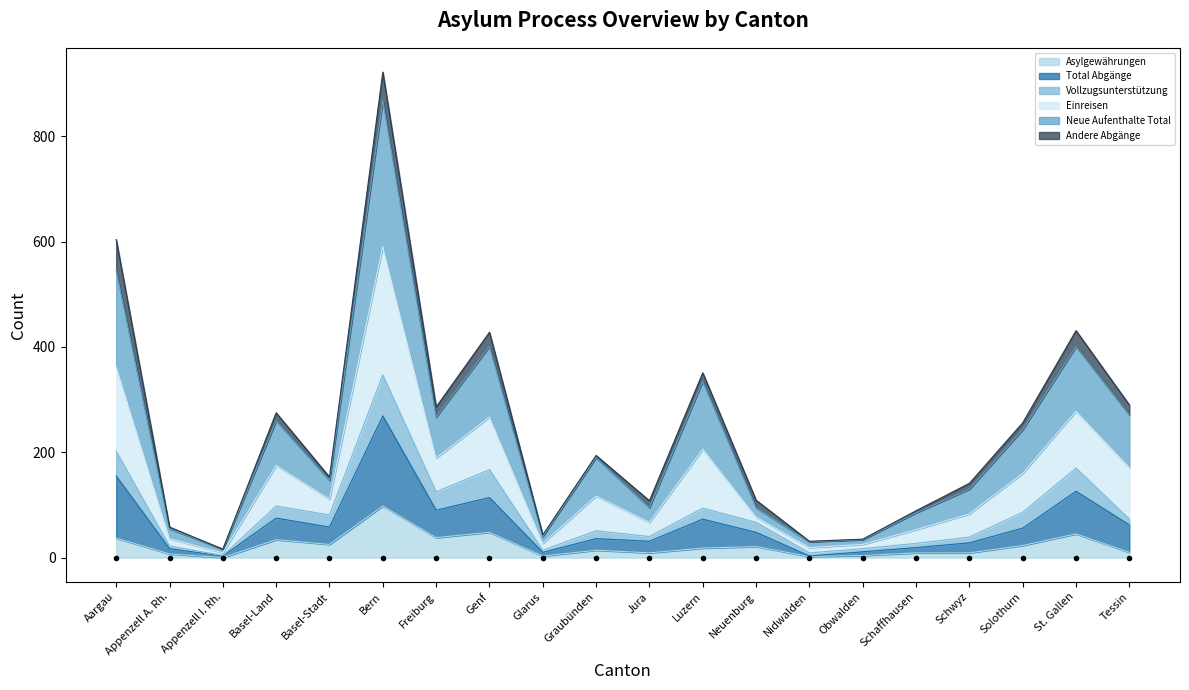

What position from the left is Glarus?

9